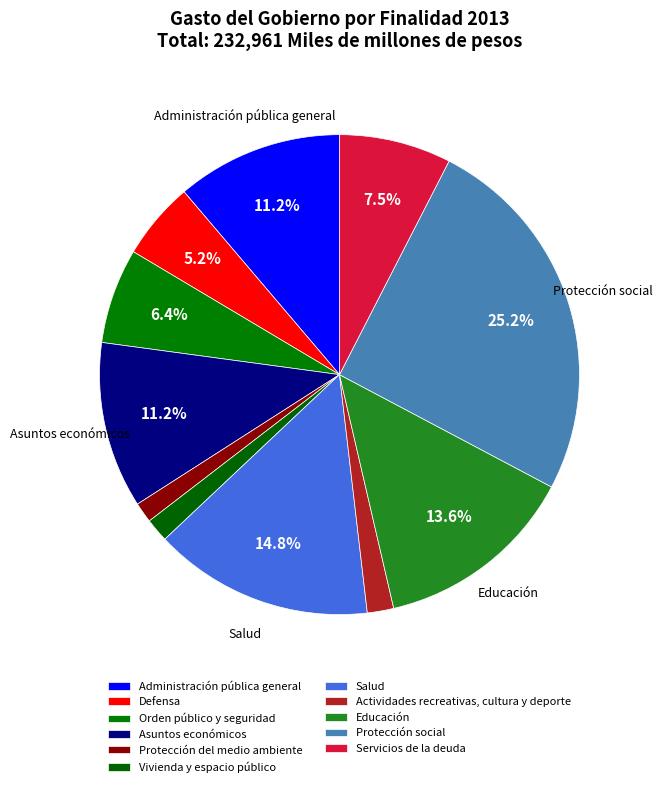

Is it true that Protección del medio ambiente is 11% of the pie?

False